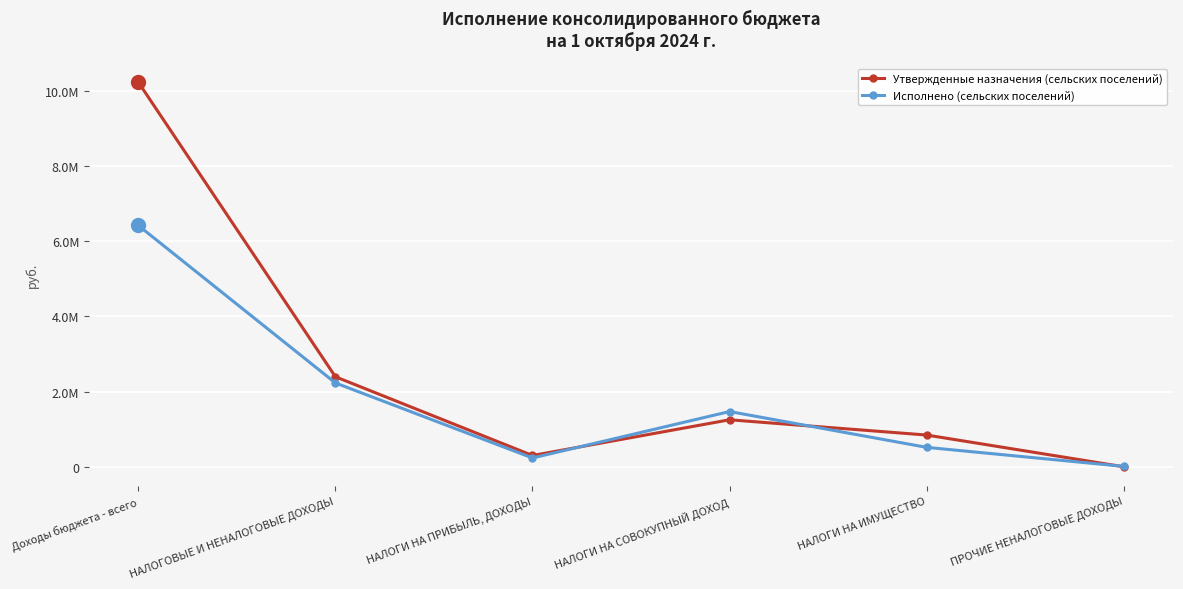

Reading right to left, extract all data points from this chart.

Утвержденные назначения (сельских поселений): 0.0	844000.0	1250000.0	300000.0	2394000.0	10228389.3
Исполнено (сельских поселений): 10000.0	516747.0	1469182.8	233807.3	2229737.1	6418116.0